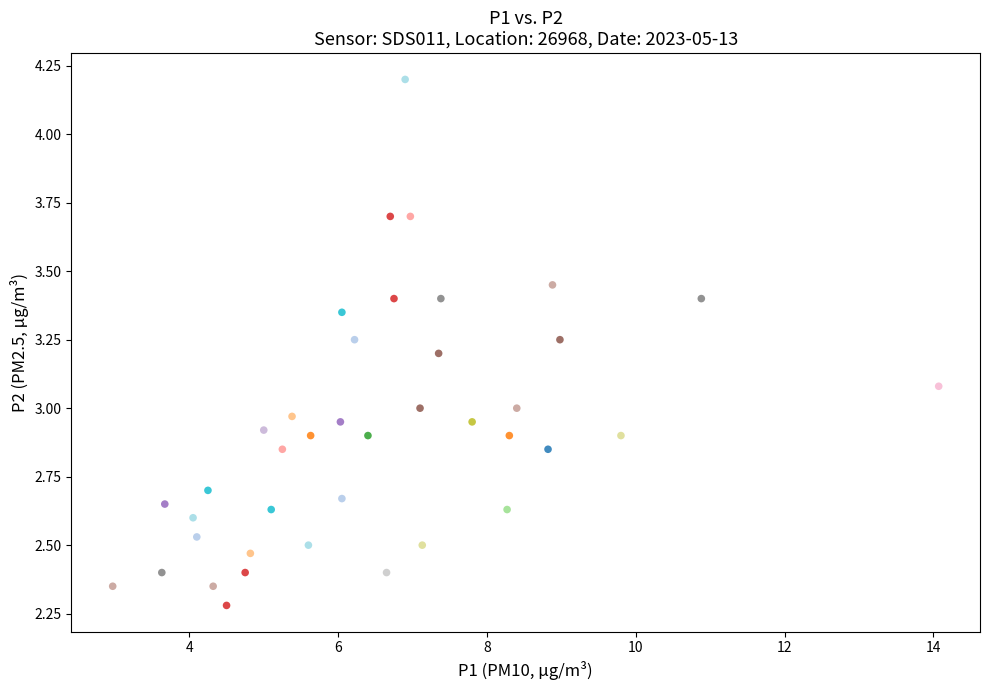

What is the range of X values (max minus min)?

11.1